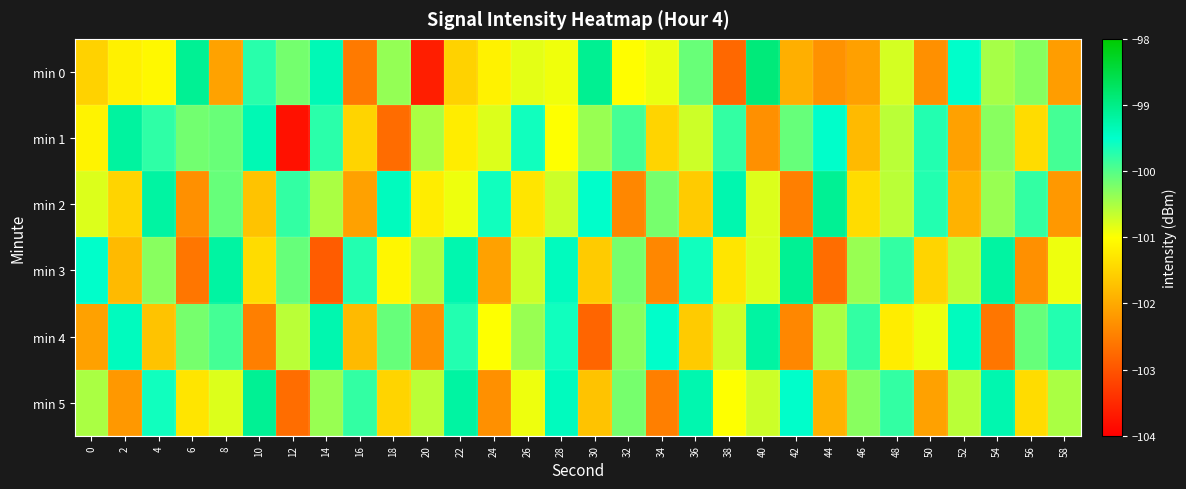

Reading left to right, extract all data points from this chart.

min 0: 0=-101.5	2=-101.2	4=-101.1	6=-99.1	8=-102.1	10=-99.7	12=-100.2	14=-99.3	16=-102.5	18=-100.4	20=-103.6	22=-101.5	24=-101.2	26=-100.8	28=-100.9	30=-99.1	32=-101.0	34=-100.9	36=-100.1	38=-102.8	40=-98.9	42=-101.9	44=-102.3	46=-102.1	48=-100.8	50=-102.3	52=-99.5	54=-100.5	56=-100.3	58=-102.1
min 1: 0=-101.1	2=-99.2	4=-99.8	6=-100.2	8=-100.1	10=-99.3	12=-103.8	14=-99.8	16=-101.5	18=-102.7	20=-100.5	22=-101.2	24=-100.8	26=-99.6	28=-101.0	30=-100.4	32=-99.9	34=-101.5	36=-100.7	38=-99.8	40=-102.3	42=-100.1	44=-99.5	46=-101.8	48=-100.6	50=-99.7	52=-102.1	54=-100.3	56=-101.4	58=-99.9
min 2: 0=-100.8	2=-101.5	4=-99.2	6=-102.3	8=-100.1	10=-101.7	12=-99.8	14=-100.5	16=-102.1	18=-99.4	20=-101.2	22=-100.9	24=-99.6	26=-101.3	28=-100.7	30=-99.5	32=-102.4	34=-100.2	36=-101.6	38=-99.3	40=-100.8	42=-102.5	44=-99.1	46=-101.4	48=-100.6	50=-99.7	52=-101.9	54=-100.4	56=-99.8	58=-102.2
min 3: 0=-99.5	2=-101.8	4=-100.3	6=-102.6	8=-99.2	10=-101.4	12=-100.1	14=-102.9	16=-99.7	18=-101.1	20=-100.5	22=-99.3	24=-102.1	26=-100.7	28=-99.4	30=-101.6	32=-100.2	34=-102.4	36=-99.6	38=-101.3	40=-100.8	42=-99.1	44=-102.7	46=-100.4	48=-99.8	50=-101.5	52=-100.6	54=-99.2	56=-102.3	58=-100.9
min 4: 0=-102.1	2=-99.4	4=-101.7	6=-100.2	8=-99.9	10=-102.5	12=-100.6	14=-99.3	16=-101.8	18=-100.1	20=-102.3	22=-99.7	24=-101.0	26=-100.4	28=-99.6	30=-102.8	32=-100.3	34=-99.5	36=-101.6	38=-100.7	40=-99.2	42=-102.4	44=-100.5	46=-99.8	48=-101.2	50=-100.9	52=-99.4	54=-102.6	56=-100.1	58=-99.7
min 5: 0=-100.5	2=-102.2	4=-99.6	6=-101.3	8=-100.8	10=-99.1	12=-102.7	14=-100.4	16=-99.8	18=-101.5	20=-100.6	22=-99.2	24=-102.3	26=-100.9	28=-99.4	30=-101.7	32=-100.2	34=-102.5	36=-99.3	38=-101.0	40=-100.7	42=-99.5	44=-101.9	46=-100.3	48=-99.8	50=-102.1	52=-100.6	54=-99.3	56=-101.4	58=-100.5